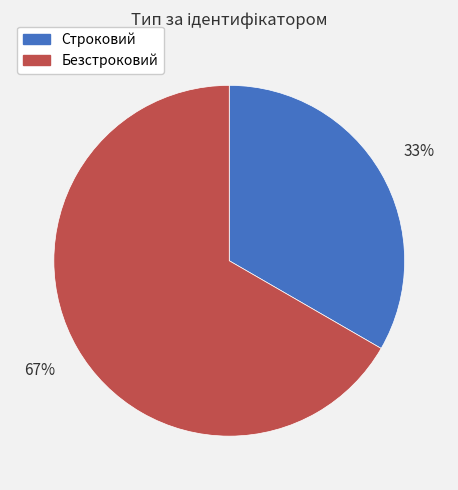

Between Безстроковий and Строковий, which is larger?

Безстроковий